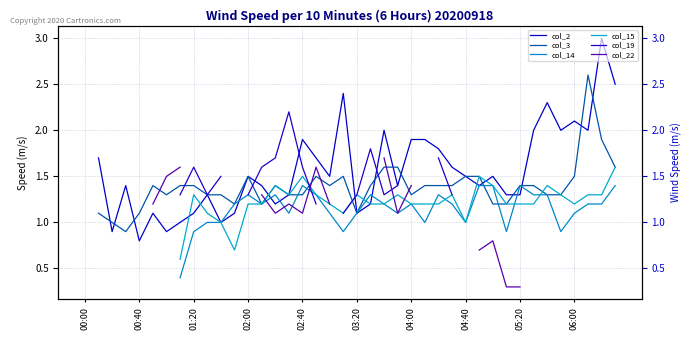

What is the difference between the maximum and minimum values in the col_22 series?

1.4